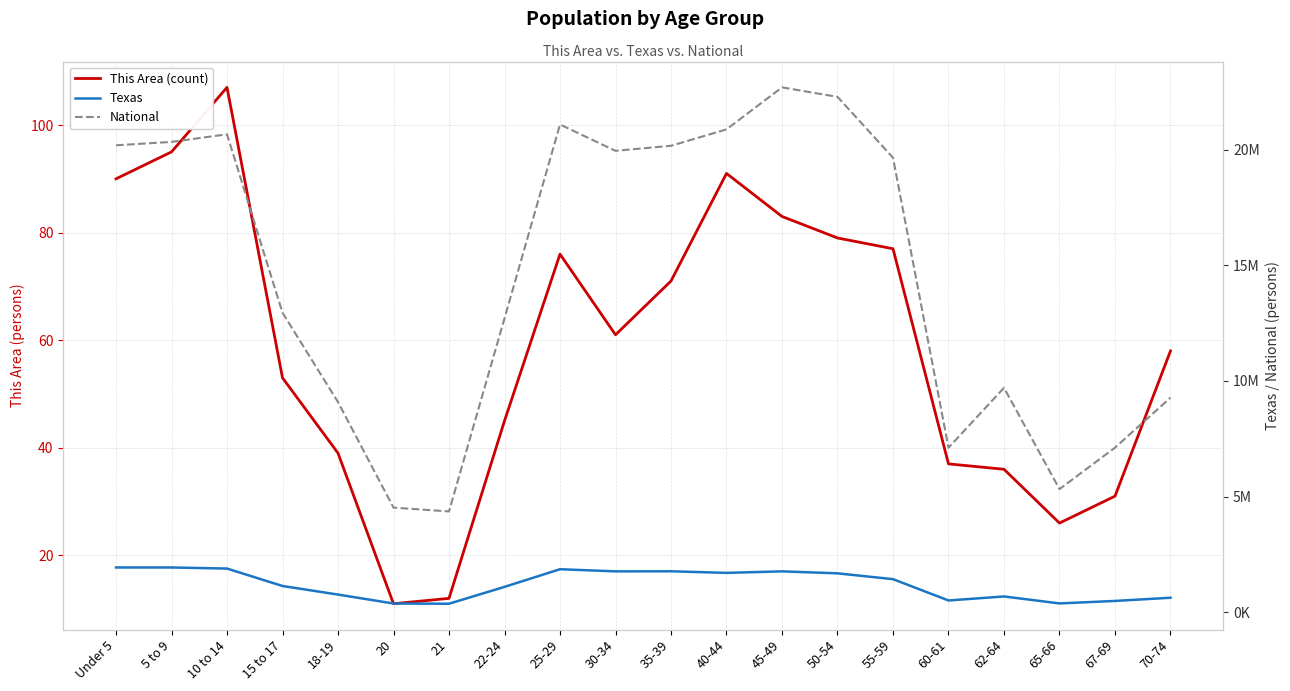

What are all the series names shown in the legend?

This Area (count), Texas, National